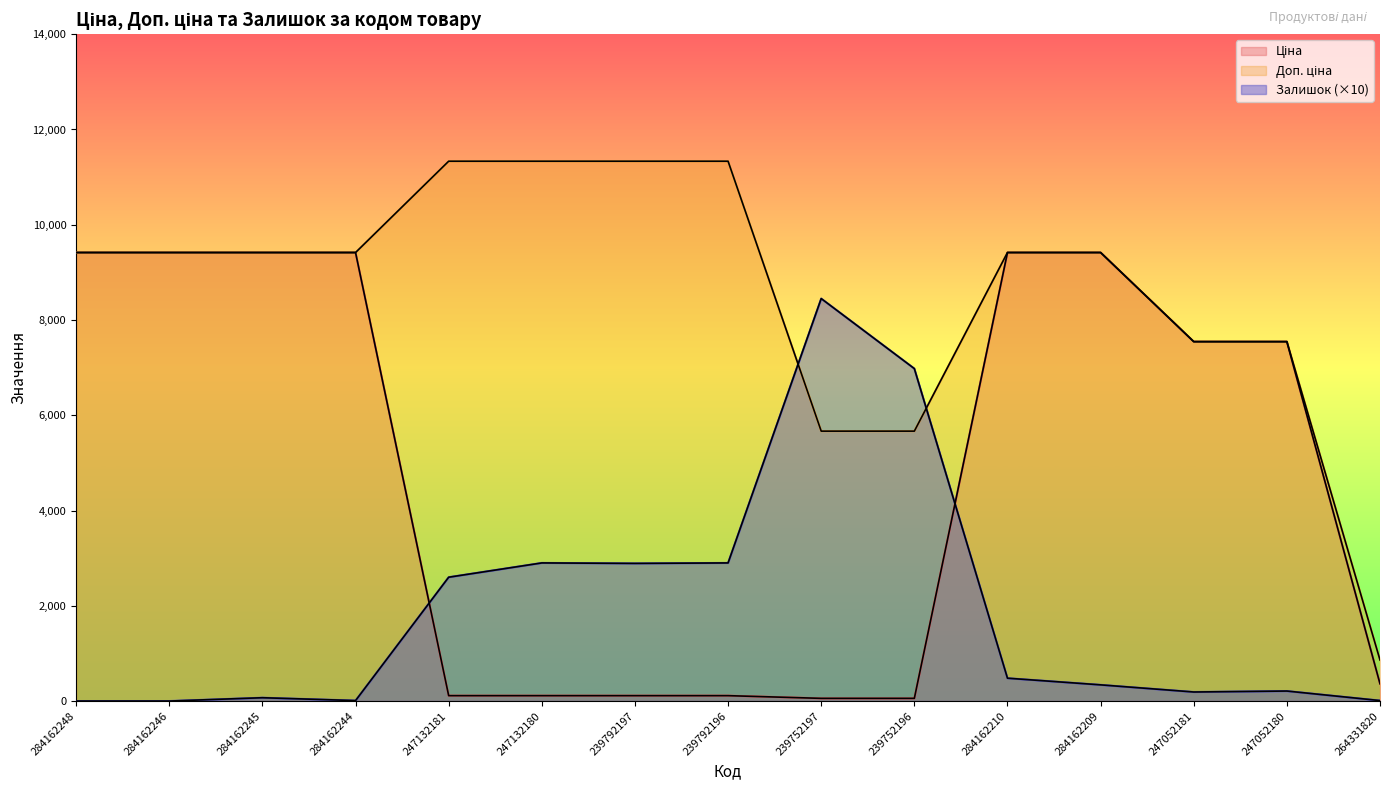

Rank the series at 284162209 from lowest to highest value.

Залишок, Ціна, Доп. ціна